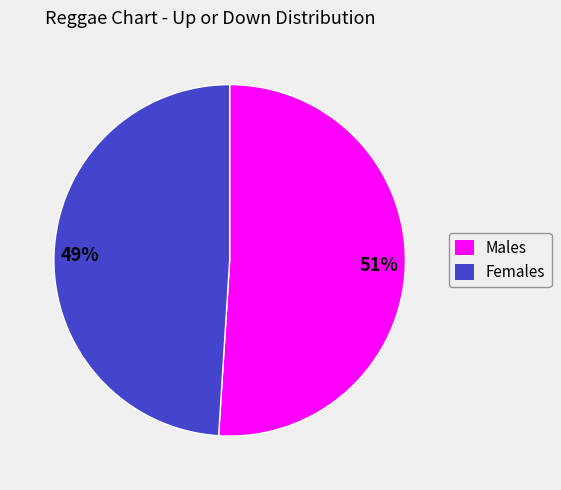

The Females slice represents 49% of the pie. True or false?

True